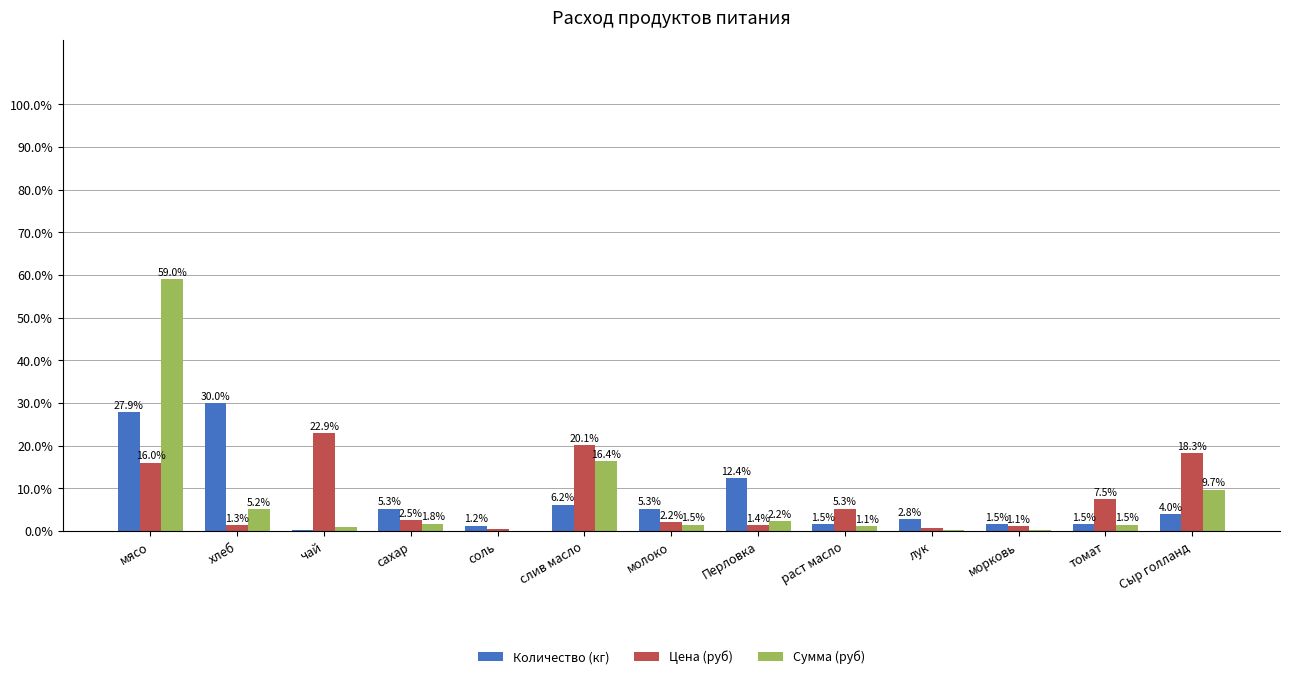

What is the greatest value displayed?

59.0